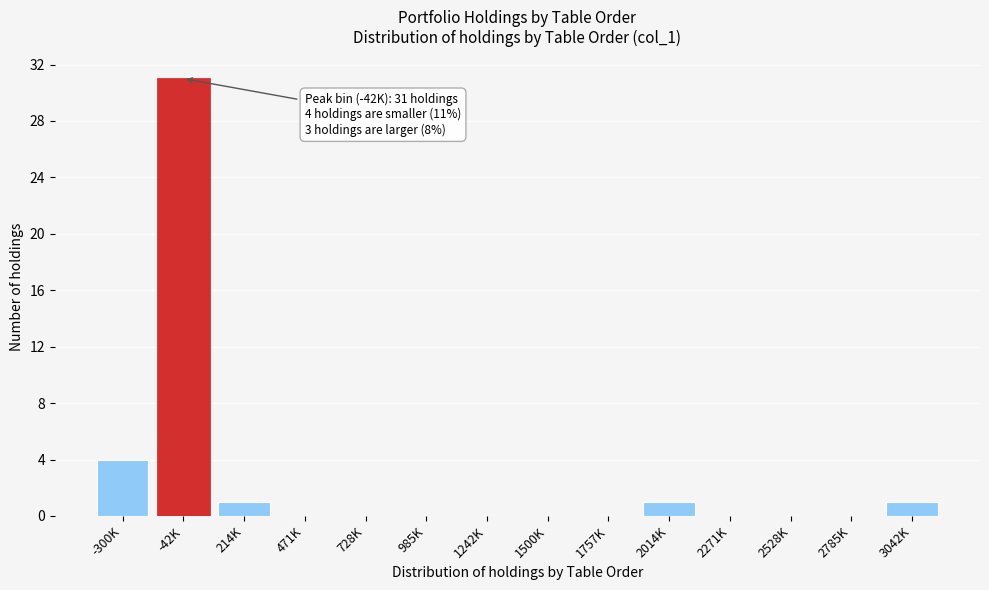

Reading left to right, transcribe all the data shown in this chart.

-300K=4	-42K=31	214K=1	471K=0	728K=0	985K=0	1242K=0	1500K=0	1757K=0	2014K=1	2271K=0	2528K=0	2785K=0	3042K=1